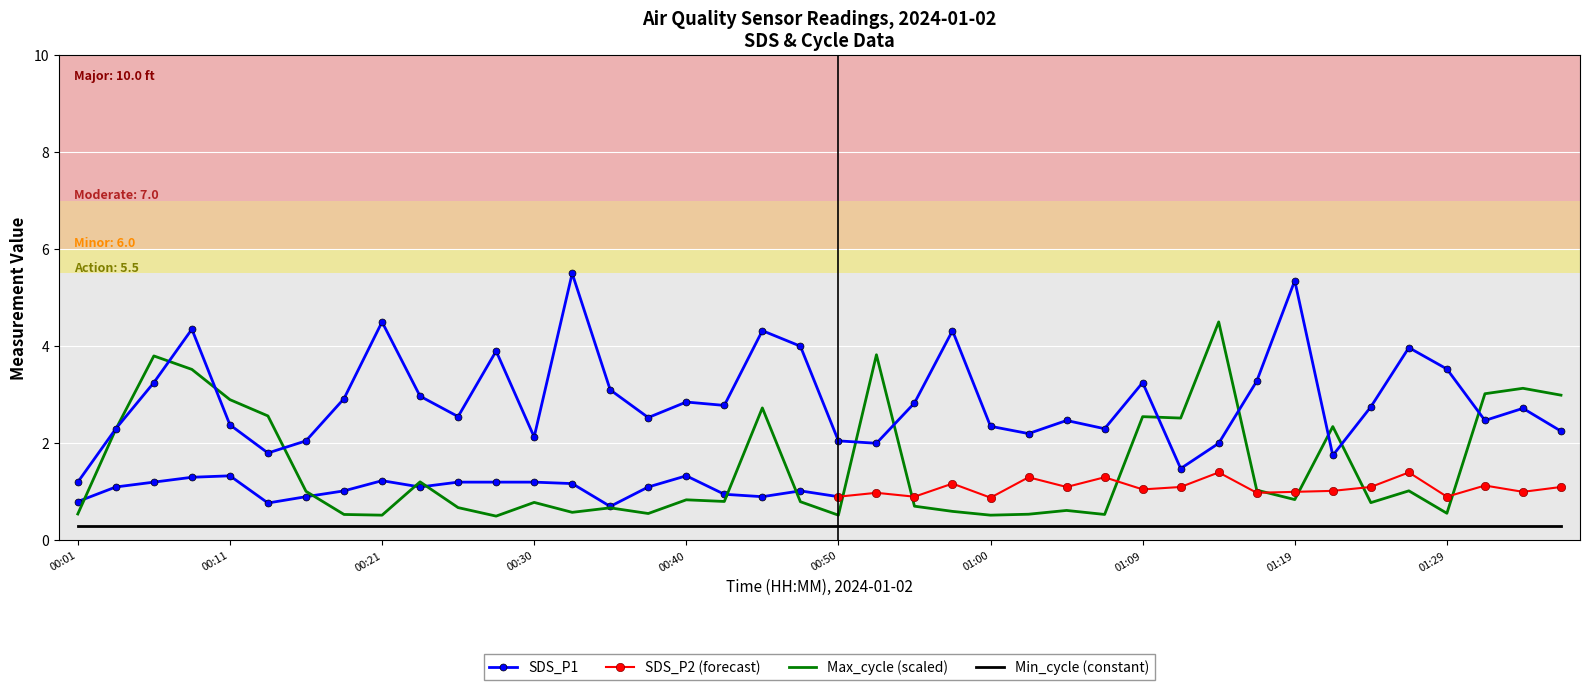

The value of SDS_P1 at 01:00 is 2.4. True or false?

True